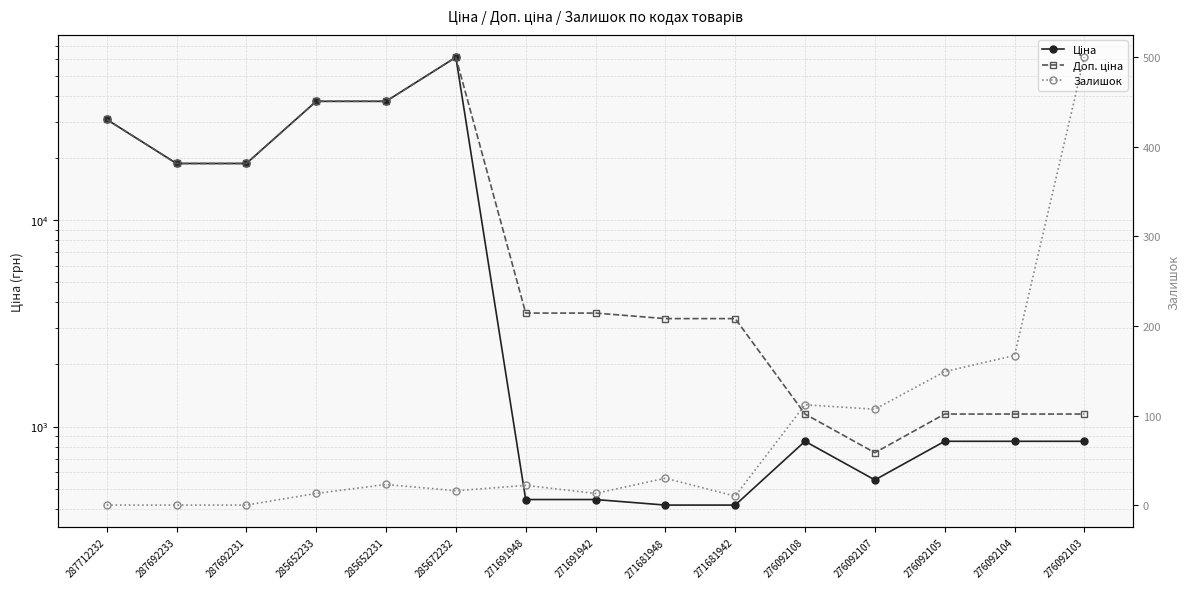

True or false: Доп. ціна and Залишок intersect in this chart.

False